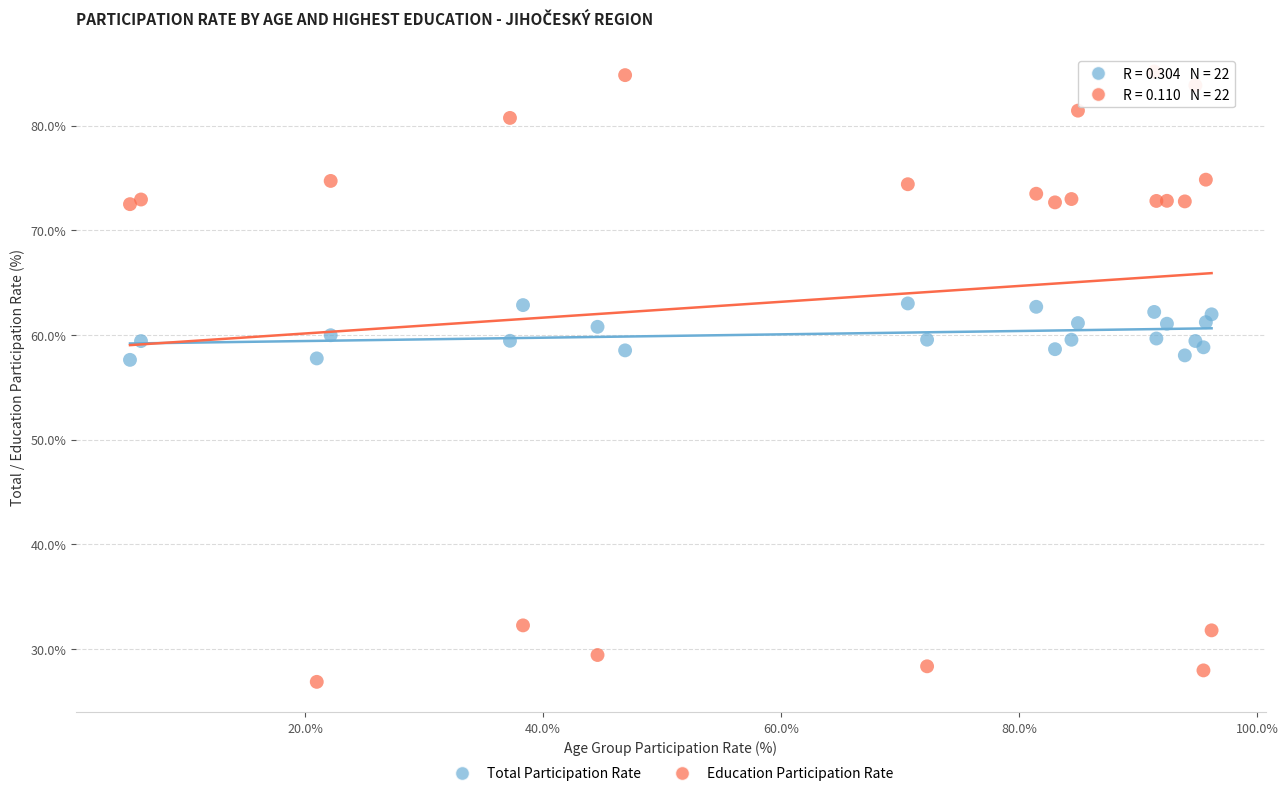

Which series has the widest spread of Y values?

Education Participation Rate